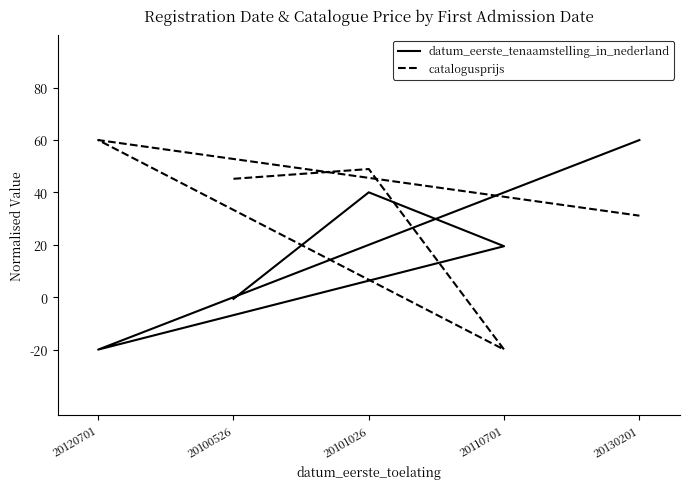

What is the label of the 5th point from the right?

20120701